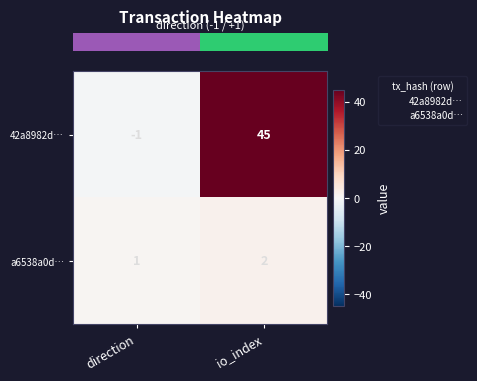

Rank the series by their maximum value, from highest to lowest.

42a8982d…, a6538a0d…